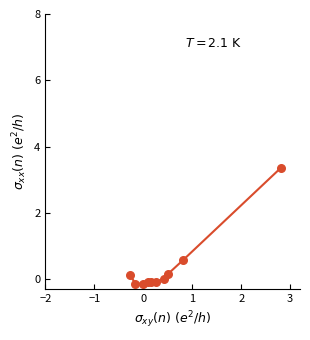

What Y value in the scatter plot is closest to 1?

0.6